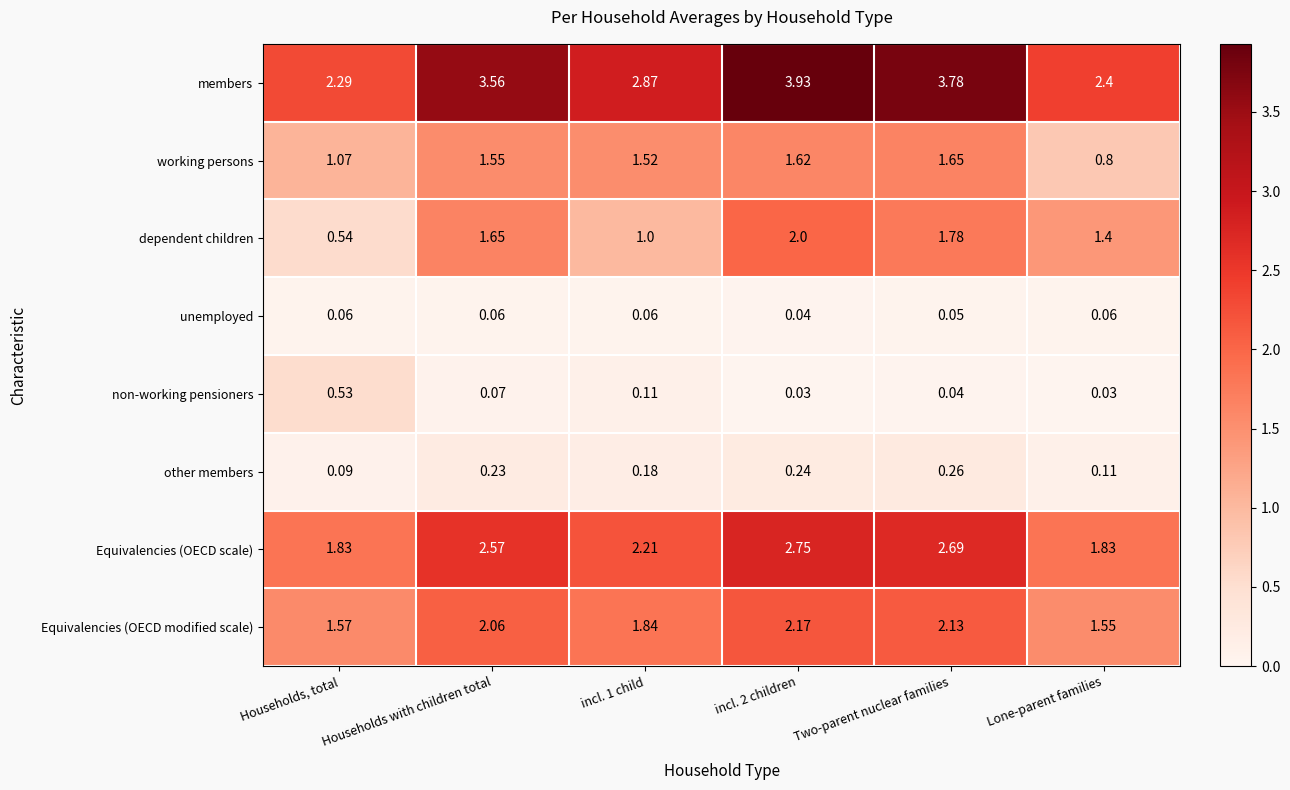

At incl. 1 child, list the series in order from smallest to largest.

unemployed, non-working pensioners, other members, dependent children, working persons, Equivalencies (OECD modified scale), Equivalencies (OECD scale), members